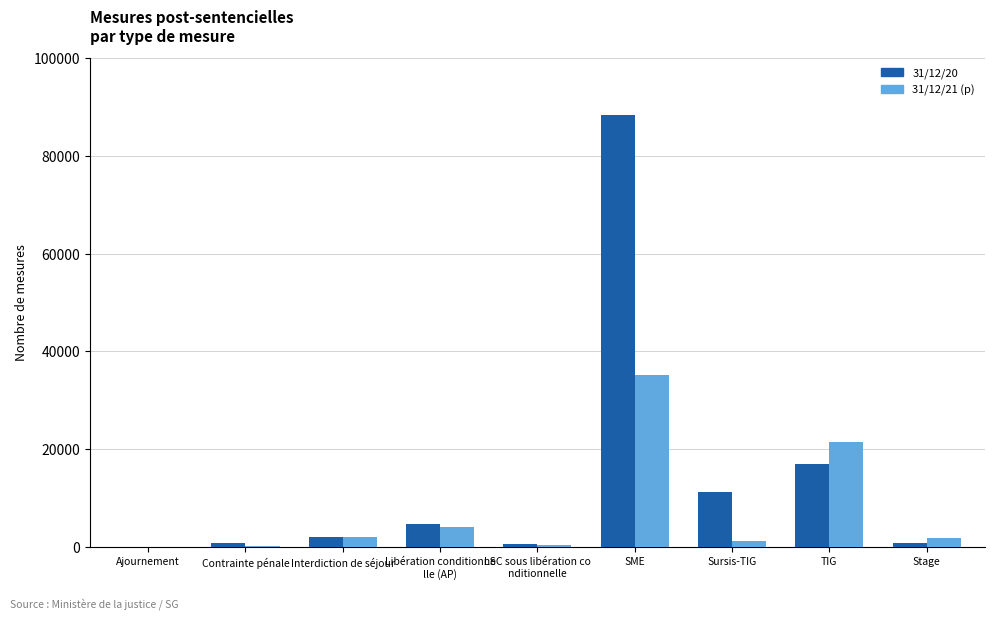

What is the sum of the 31/12/20 values at Sursis-TIG and SME?

99584